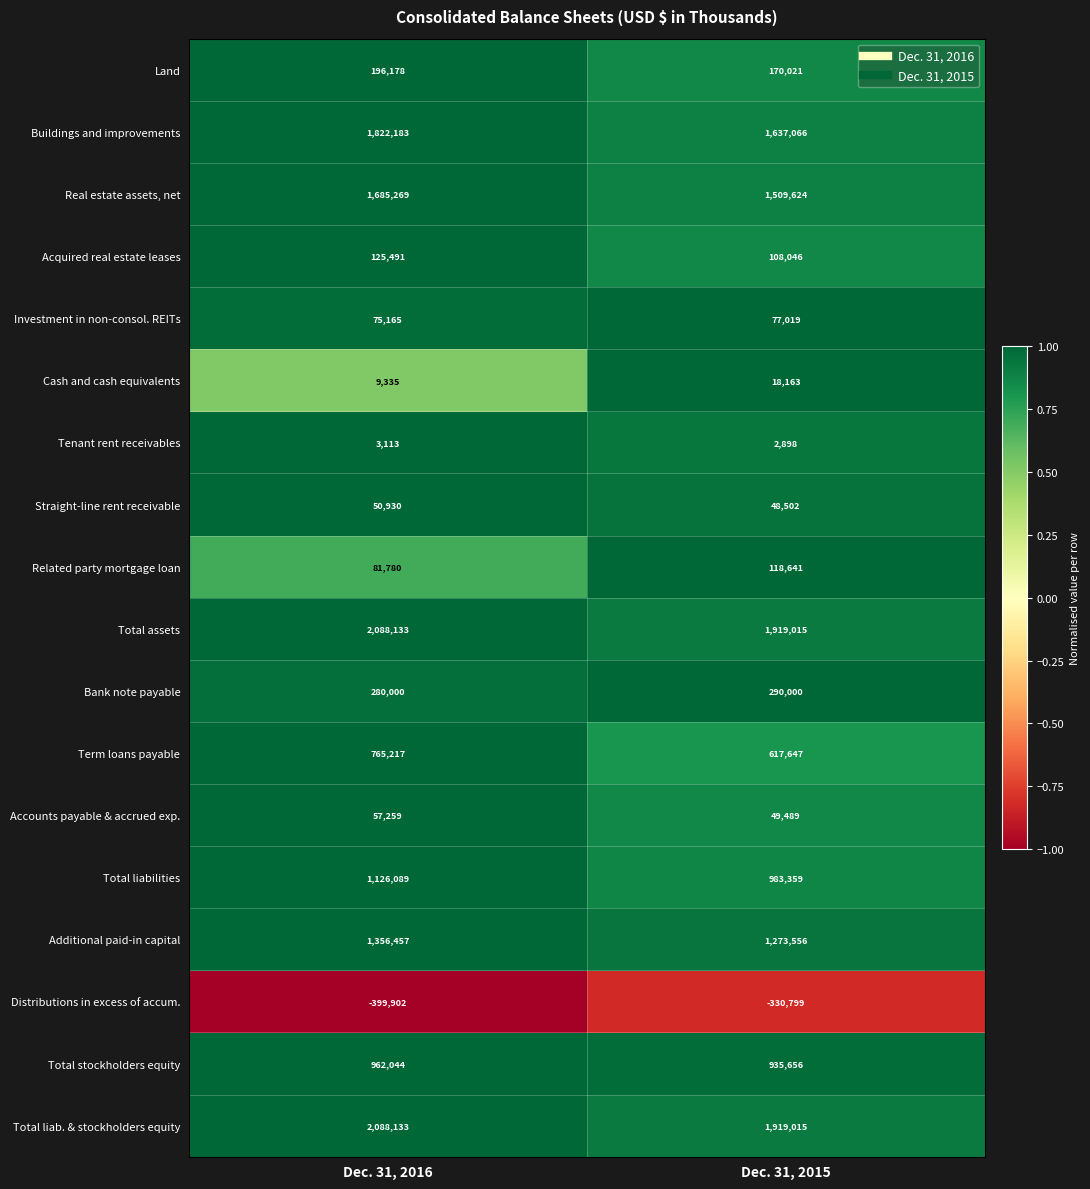

What is the highest value of the Investment in non-consol. REITs series?

77019